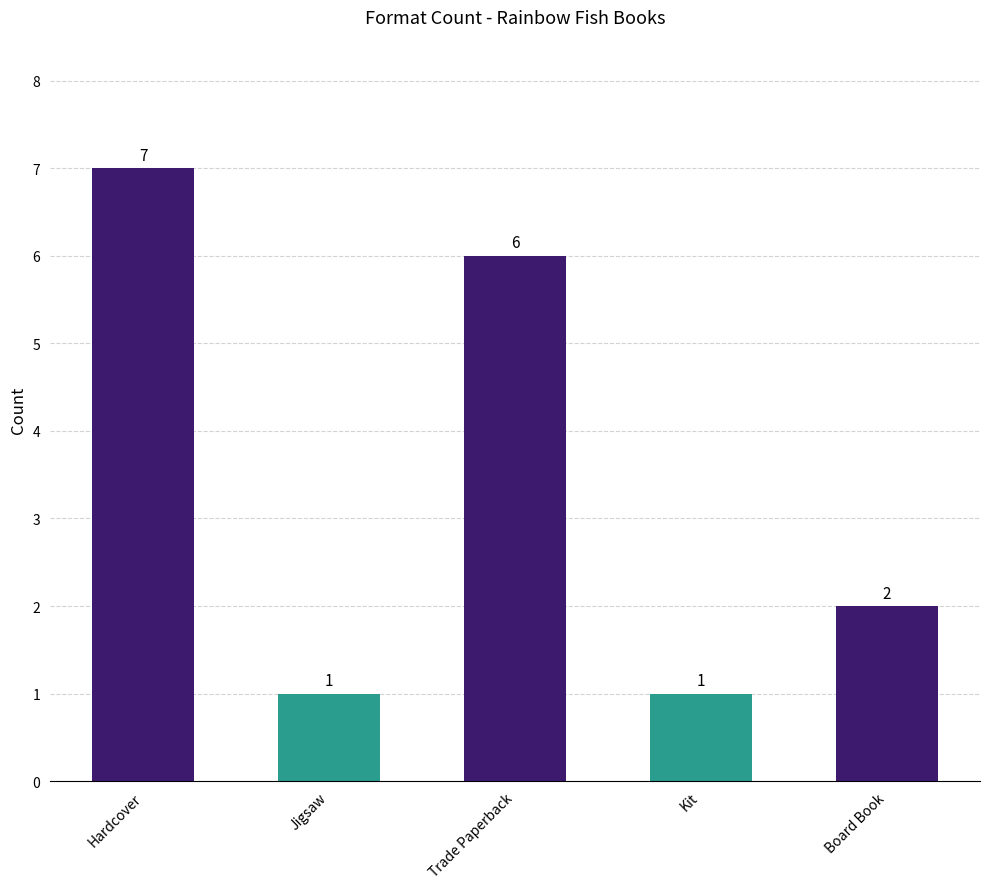

At which label does the data first exceed 2?

Hardcover